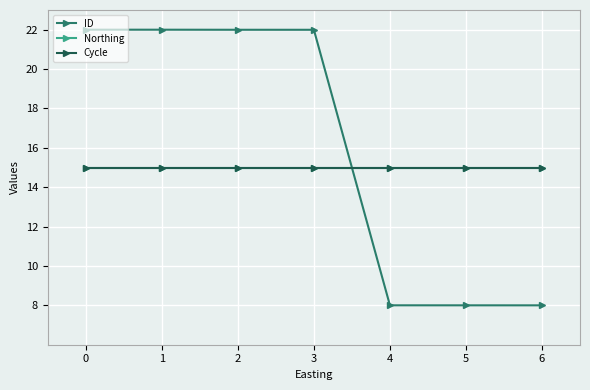

Rank the series at 0 from lowest to highest value.

Northing, Cycle, ID